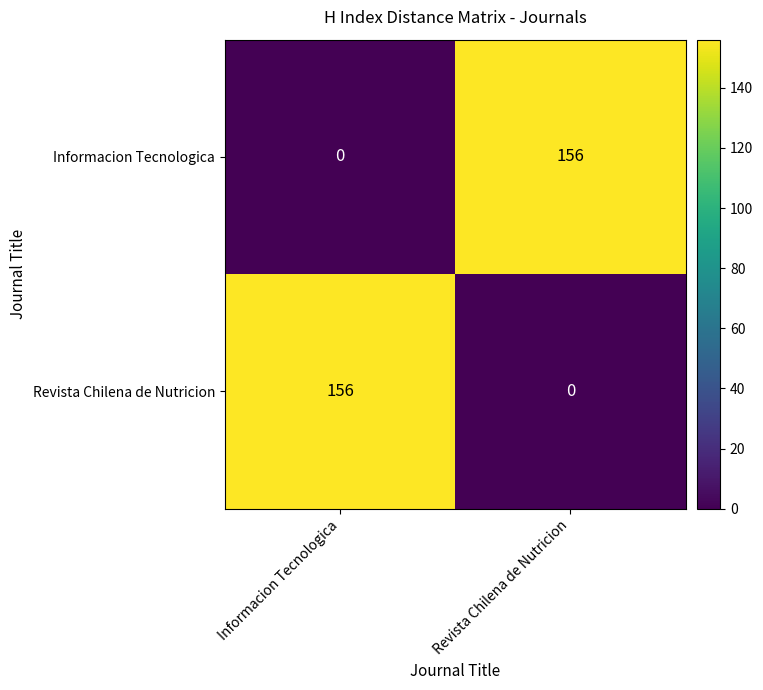

How many distinct data groups are displayed?

2